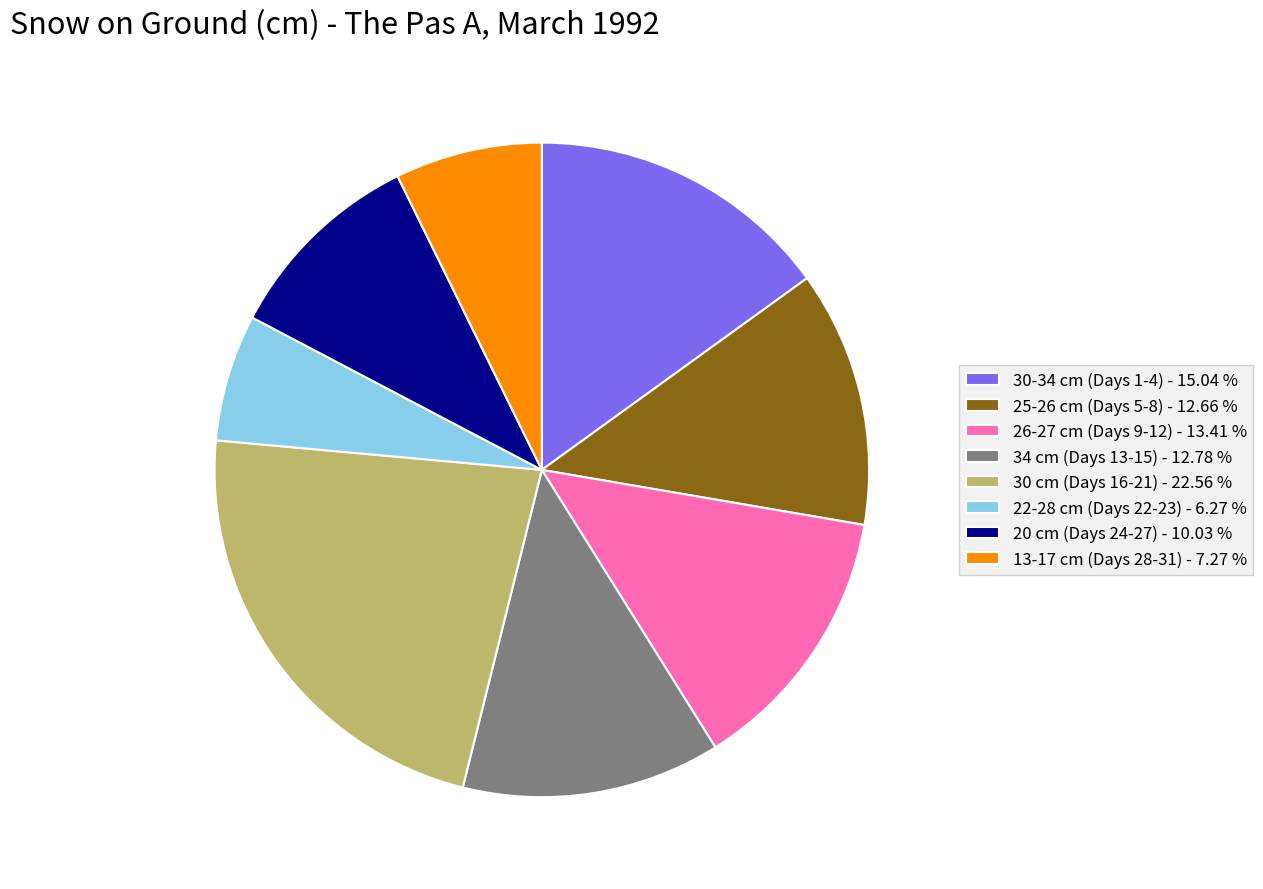

Do 22-28 cm (Days 22-23) - 6.27 % and 25-26 cm (Days 5-8) - 12.66 % together represent more than half of the pie?

No